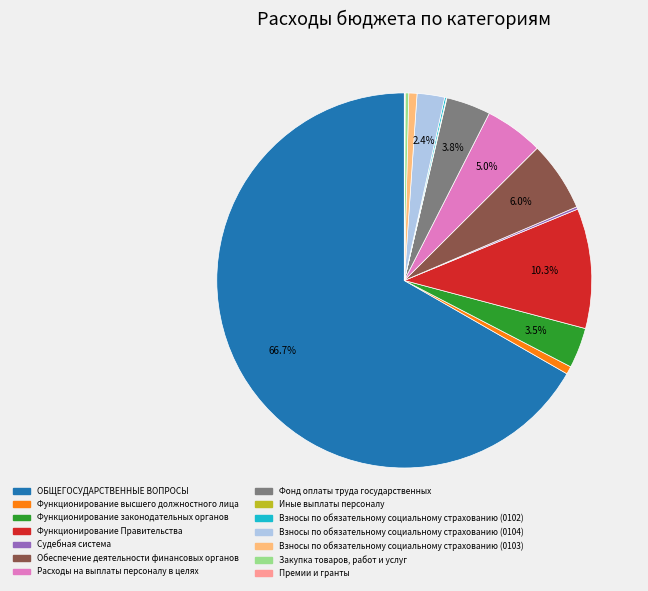

Is there any slice that represents more than half of the pie?

Yes